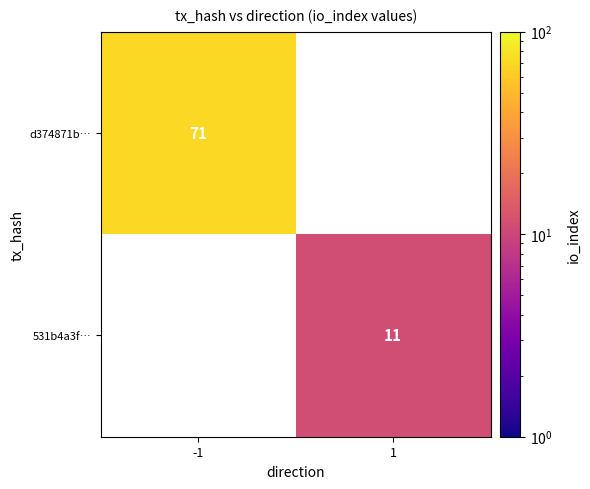

The 531b4a3f… series shows 11 at 1. True or false?

True